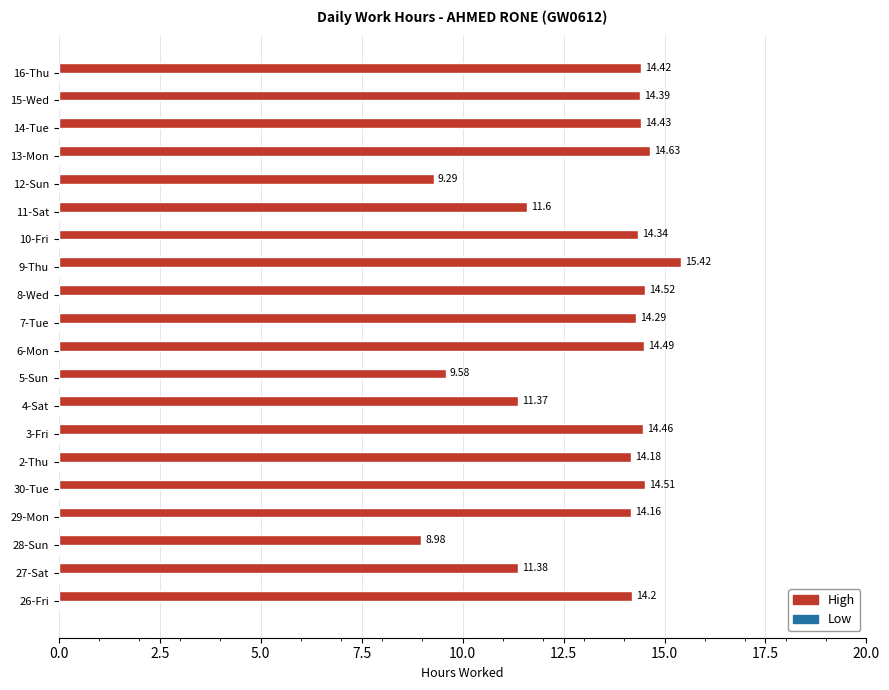

Rank the categories by value from highest to lowest.

9-Thu, 13-Mon, 8-Wed, 30-Tue, 6-Mon, 3-Fri, 14-Tue, 16-Thu, 15-Wed, 10-Fri, 7-Tue, 26-Fri, 2-Thu, 29-Mon, 11-Sat, 27-Sat, 4-Sat, 5-Sun, 12-Sun, 28-Sun